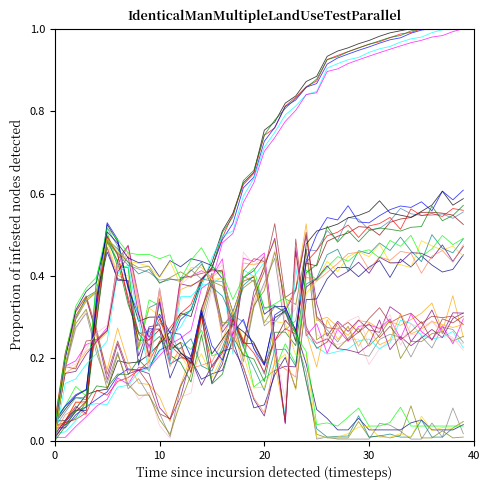

Between 10 and 25, which is larger?

25